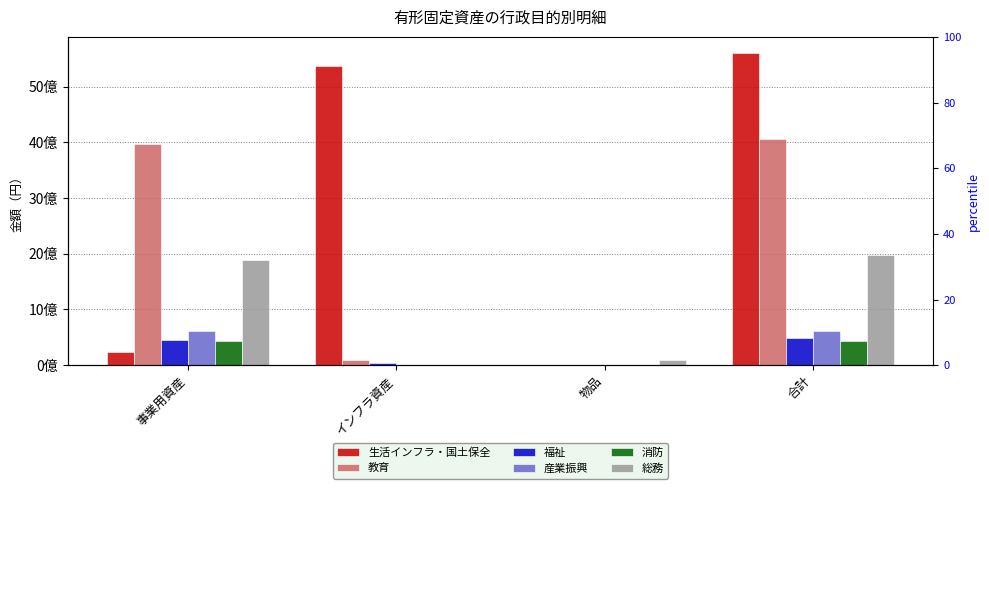

Reading right to left, list all the values displayed in this chart.

生活インフラ・国土保全: 合計=5612293021	物品=0	インフラ資産=5375876337	事業用資産=236416684
教育: 合計=4051322795	物品=0	インフラ資産=89989155	事業用資産=3961333640
福祉: 合計=484650576	物品=0	インフラ資産=41600342	事業用資産=443050234
産業振興: 合計=607838151	物品=0	インフラ資産=345613	事業用資産=607492538
消防: 合計=425971223	物品=0	インフラ資産=0	事業用資産=425971223
総務: 合計=1984587125	物品=93380476	インフラ資産=0	事業用資産=1891206649